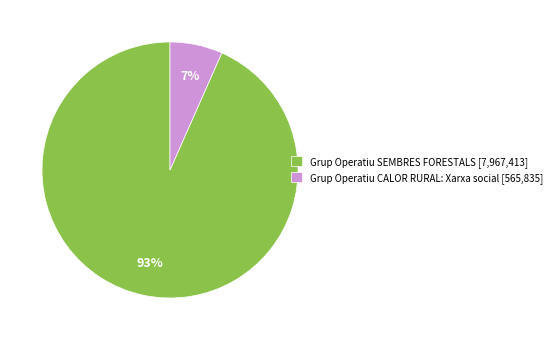

How many segments does this pie chart have?

2